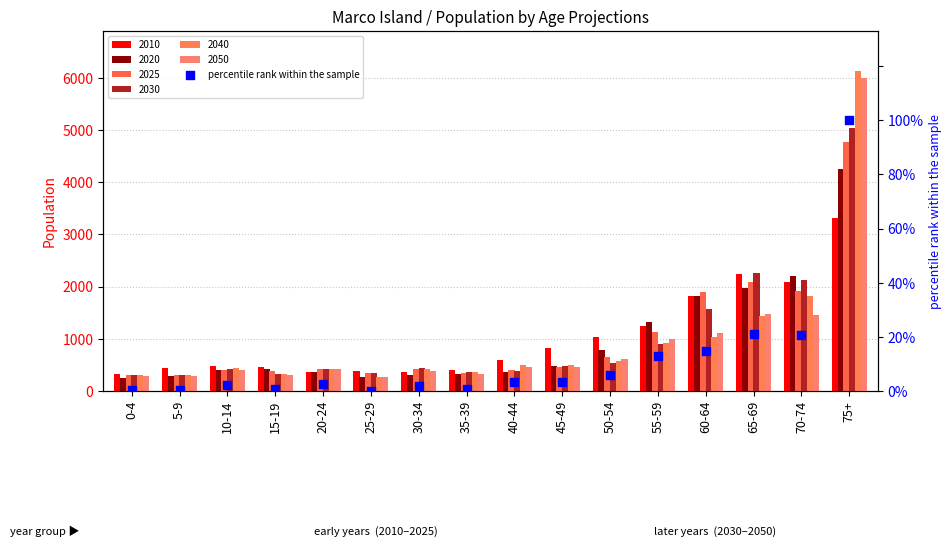

Between 60-64 and 70-74, which is larger?

70-74